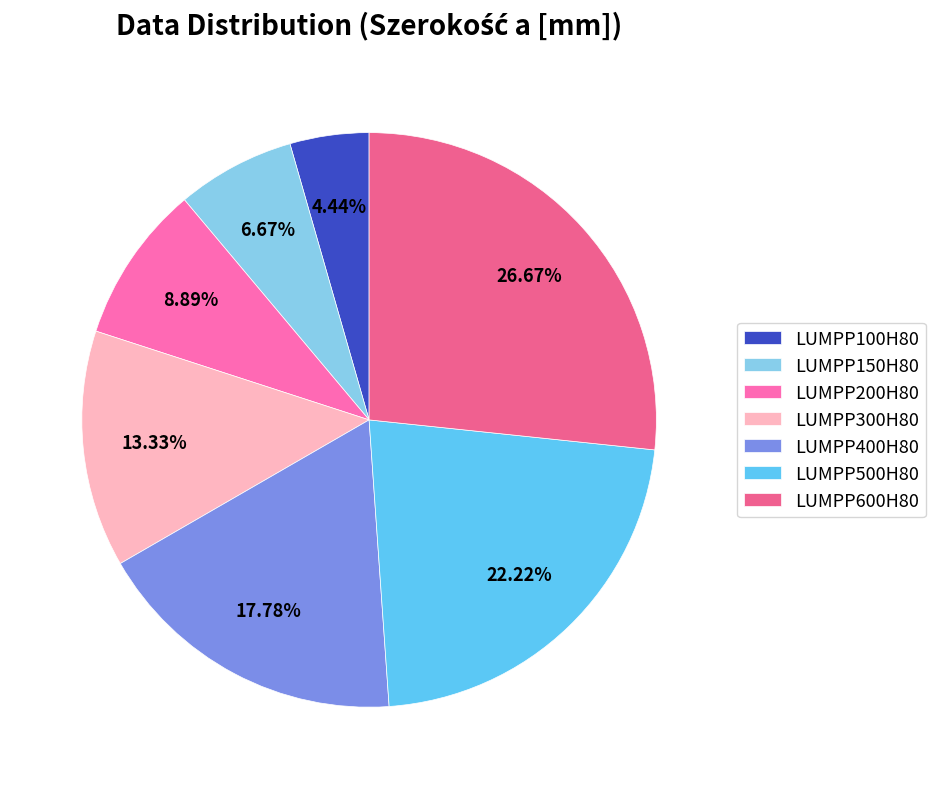

What percentage is NOT represented by LUMPP150H80?

93.3%